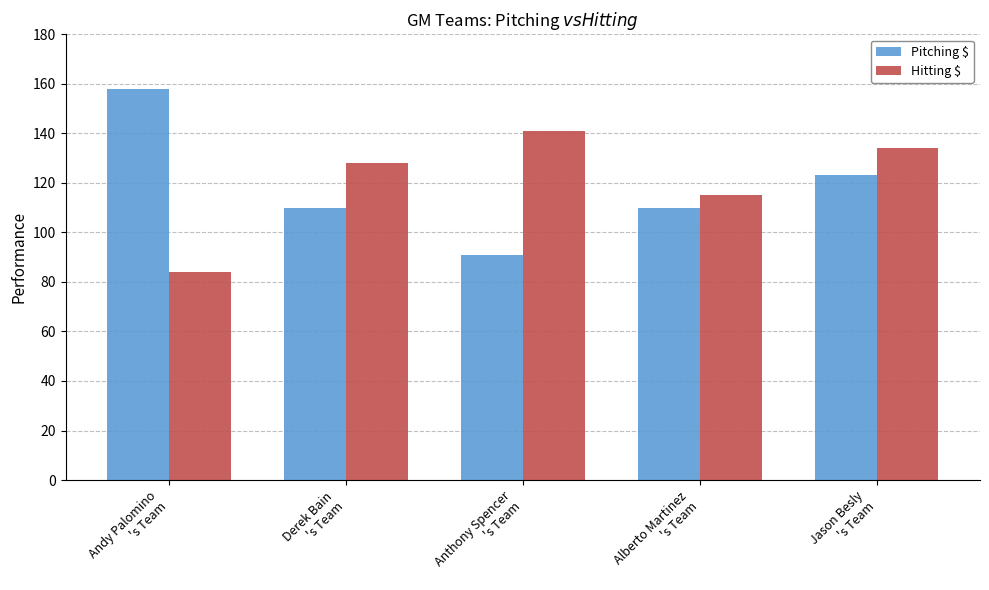

How many Pitching $ values are between 110 and 123?

3